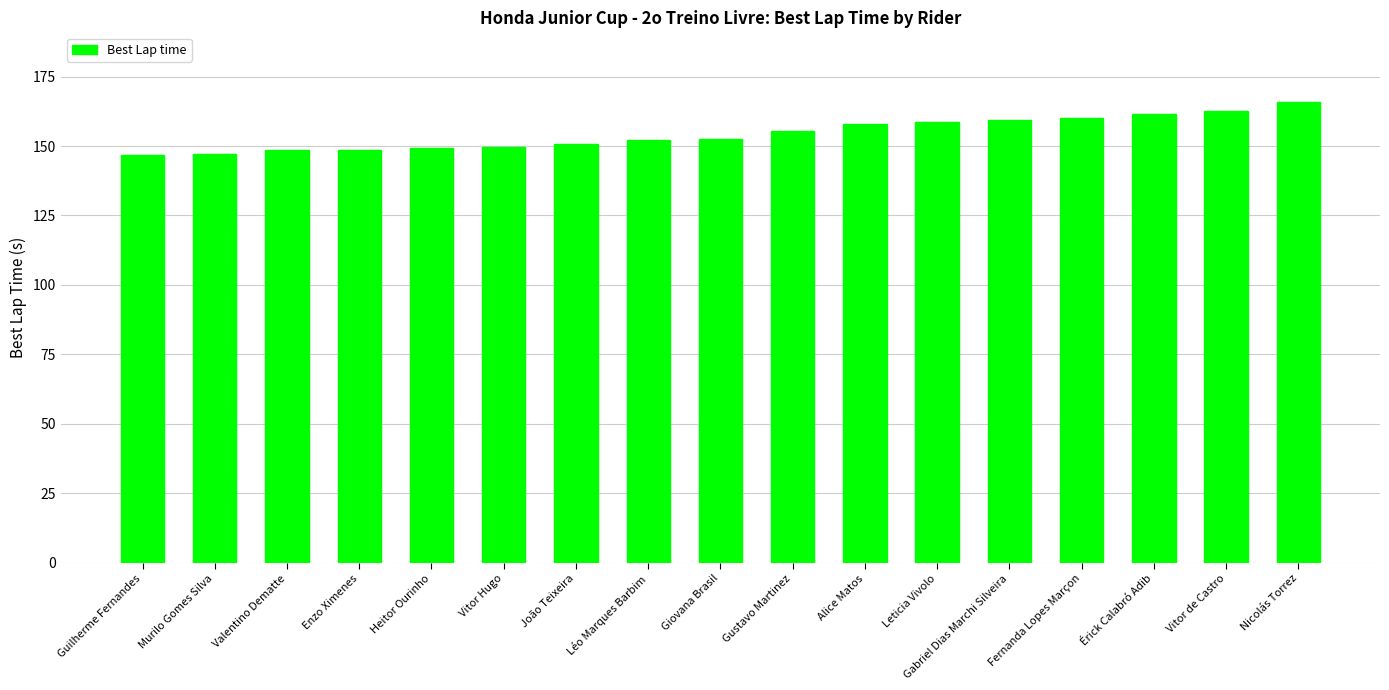

Read the value at João Teixeira.

150.6